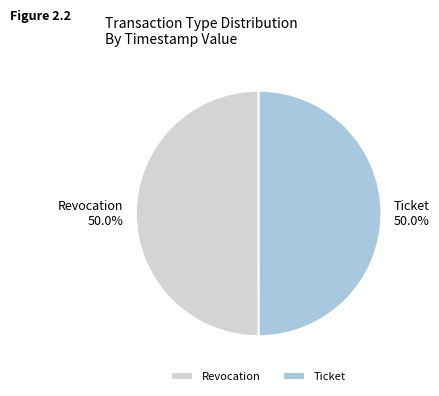

What is the ratio of the value at Revocation to the value at Ticket?

1.0